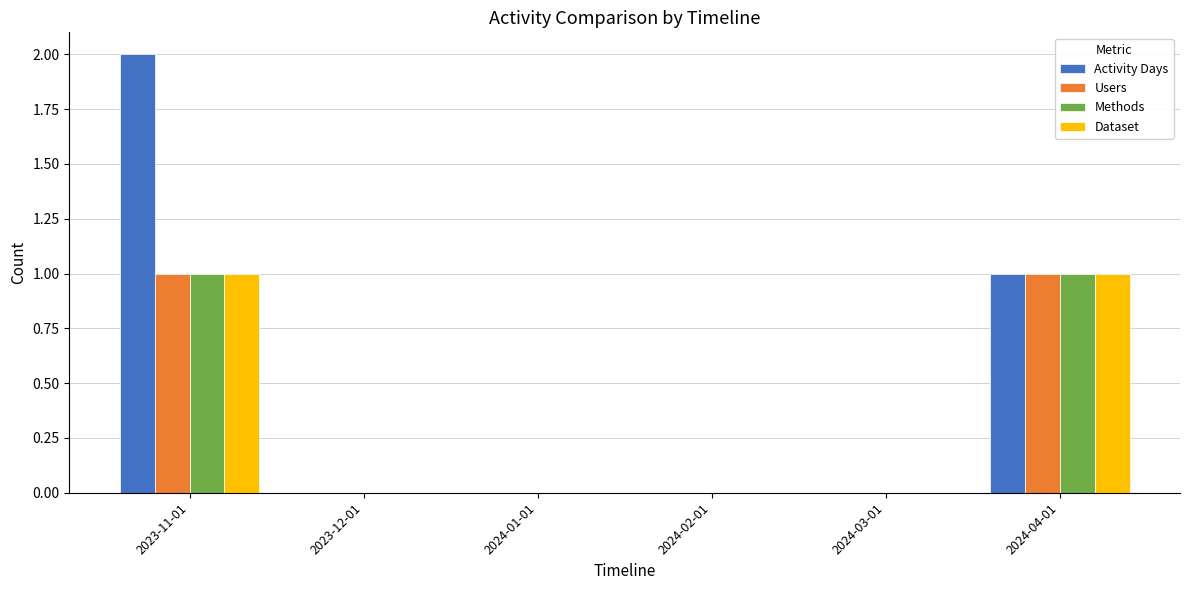

Is the value of Users at 2023-11-01 greater than the value of Methods at 2023-12-01?

Yes